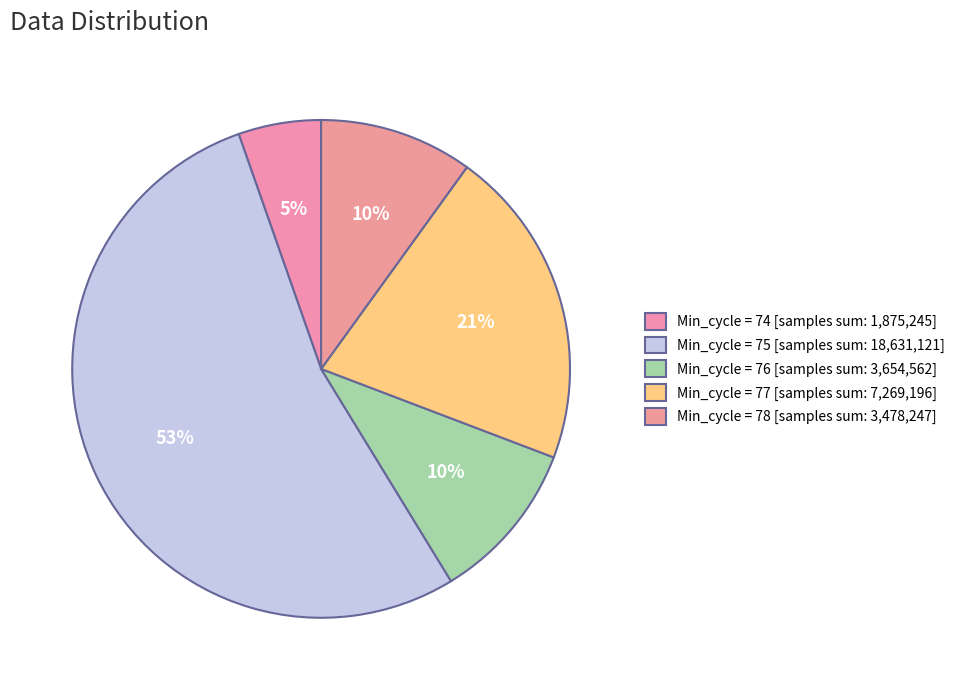

Count the number of slices in the pie.

5